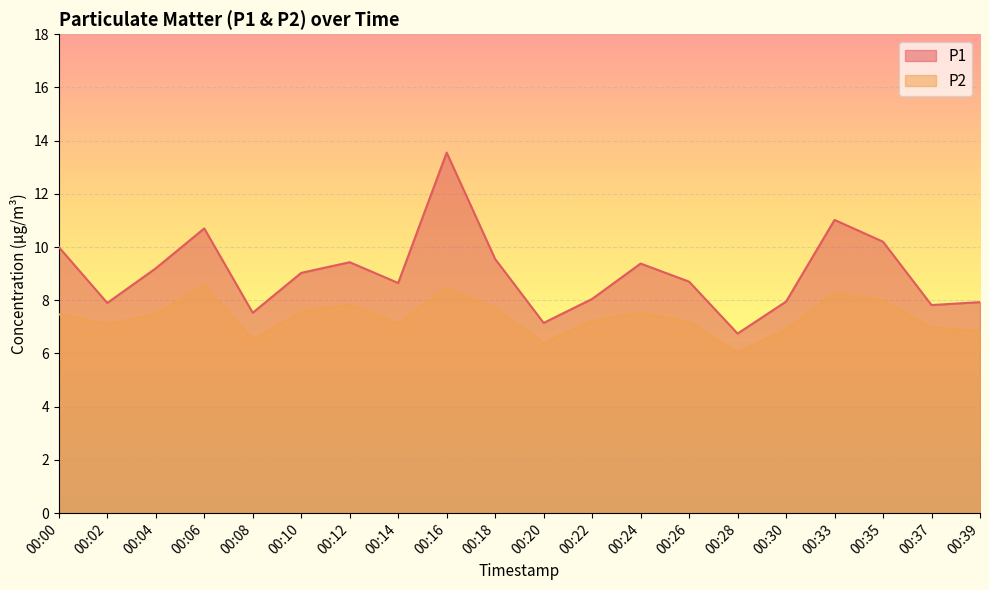

What is the average value of the P1 series?

9.0